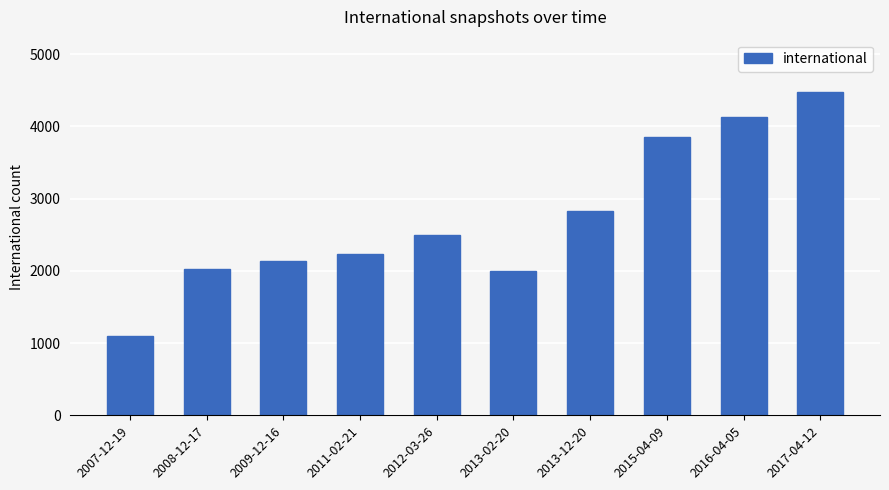

What is the value of the 1st bar from the left?

1101